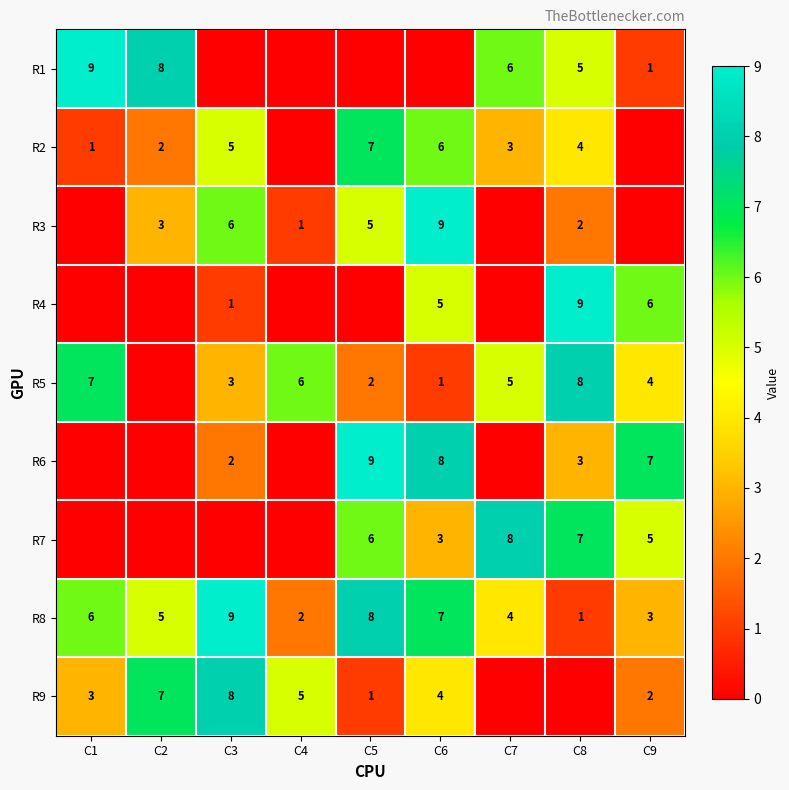

What is the sum of the R2 values at C3 and C1?

6